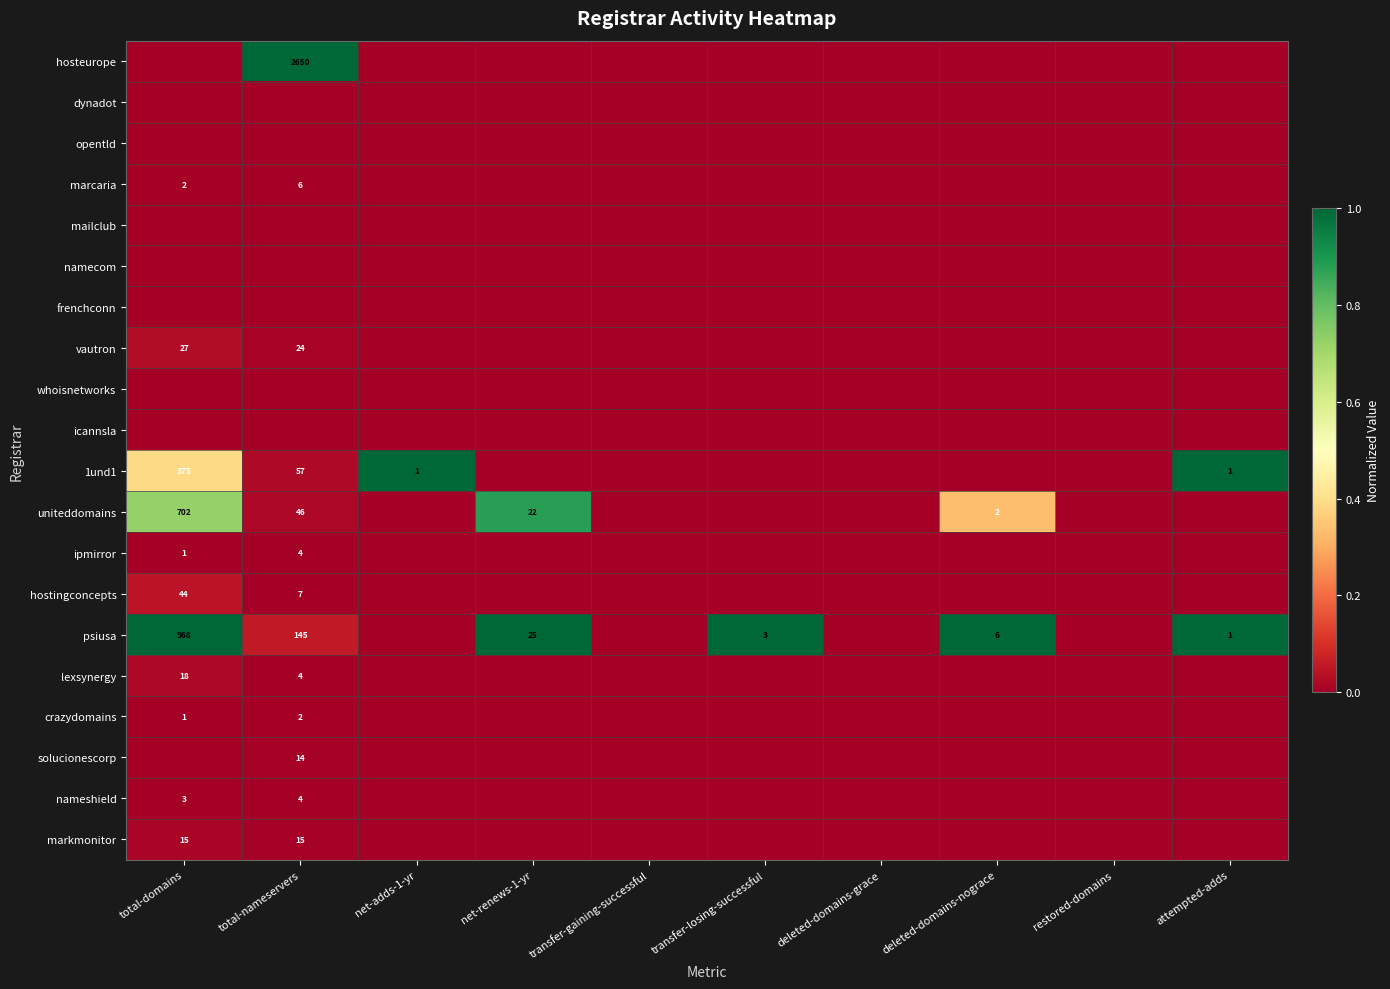

The nameshield series shows 7 at total-nameservers. True or false?

False